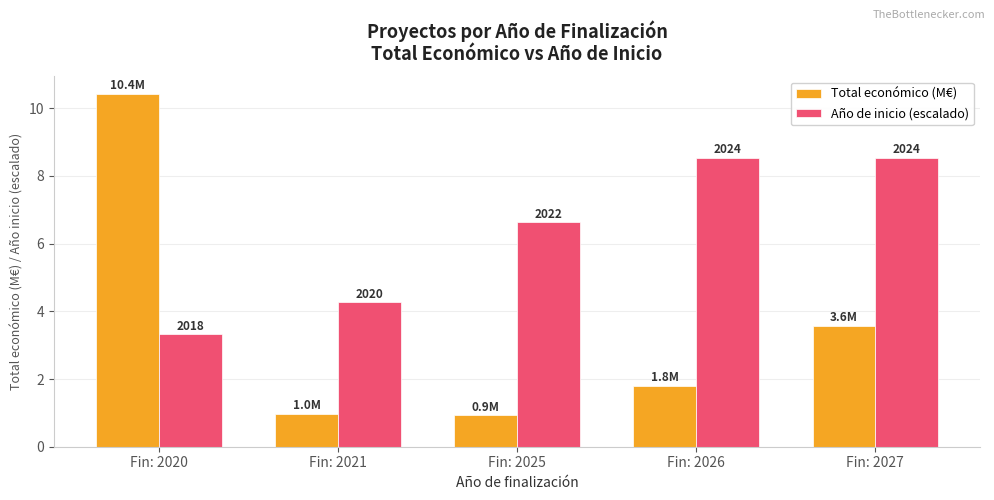

How many bars are there in each group?

2